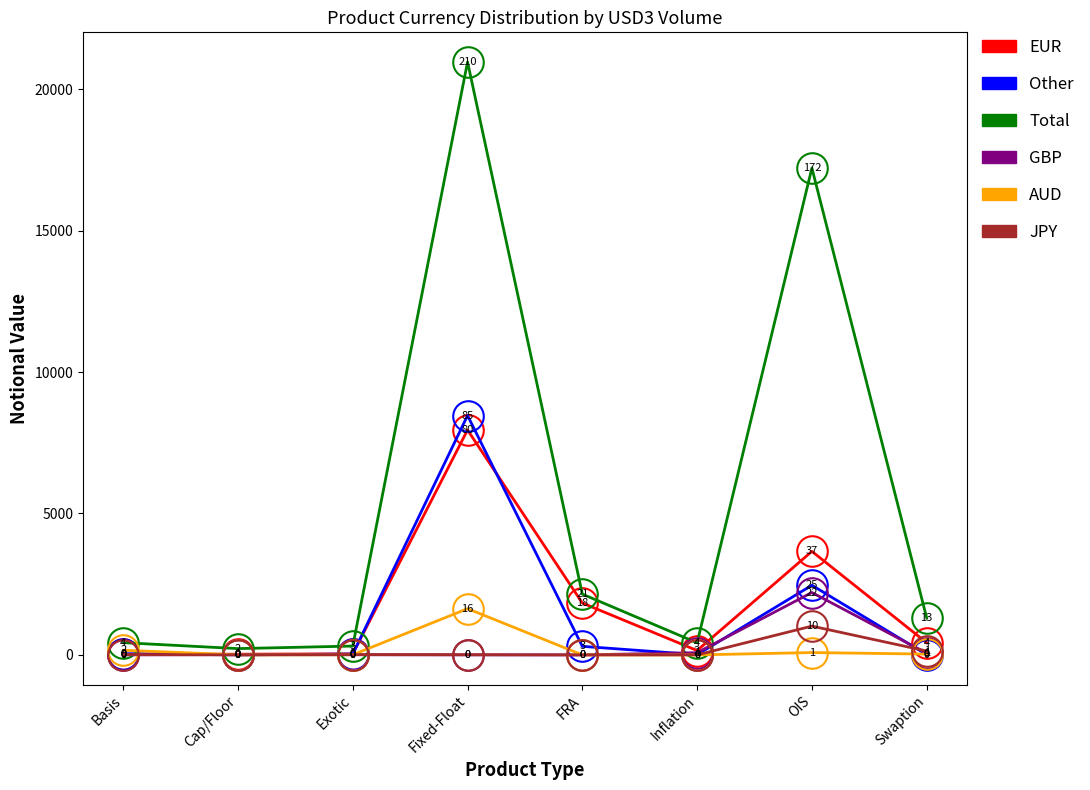

True or false: EUR and Total cross at least once.

False